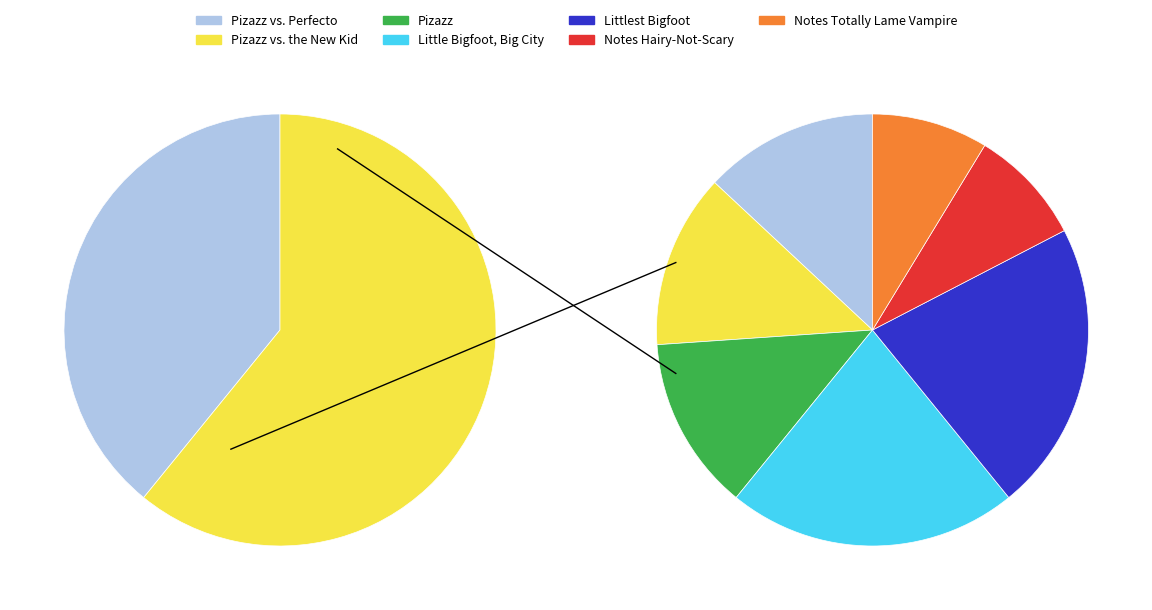

To the nearest percent, what portion does Pizazz represent?

13%